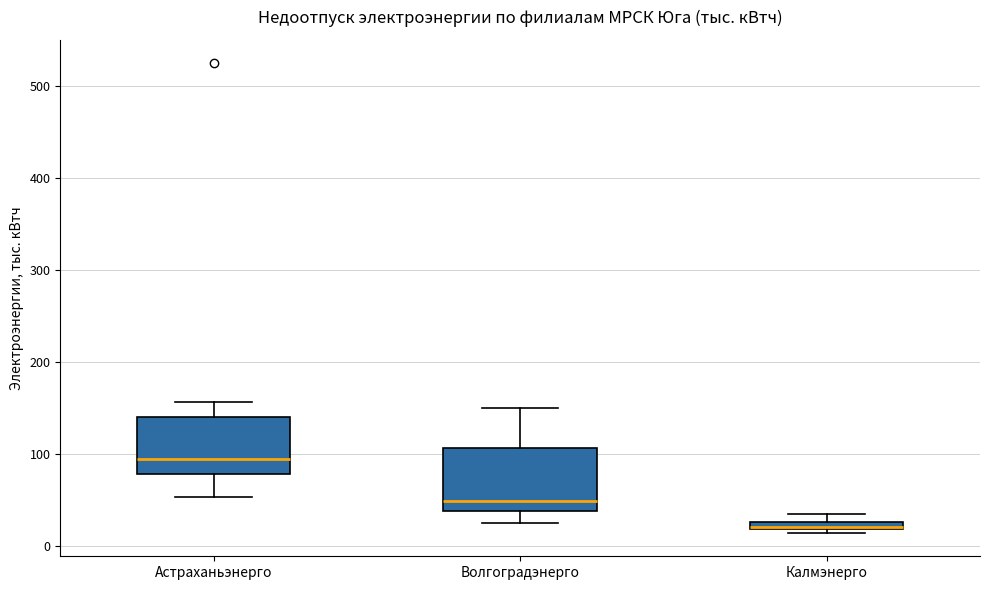

Which box's median line is the highest?

Астраханьэнерго